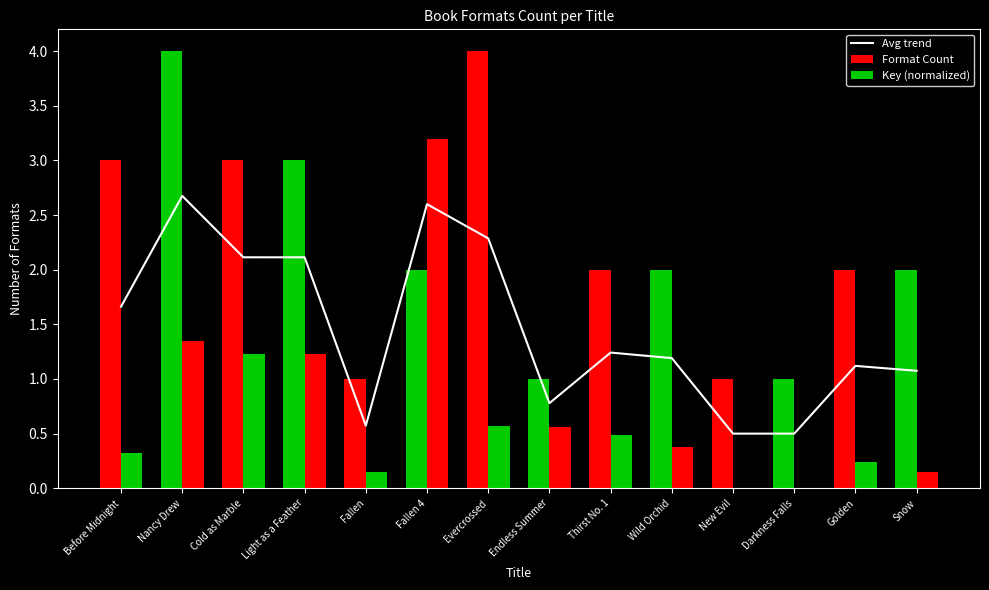

What is the label of the 14th bar from the left?

Snow